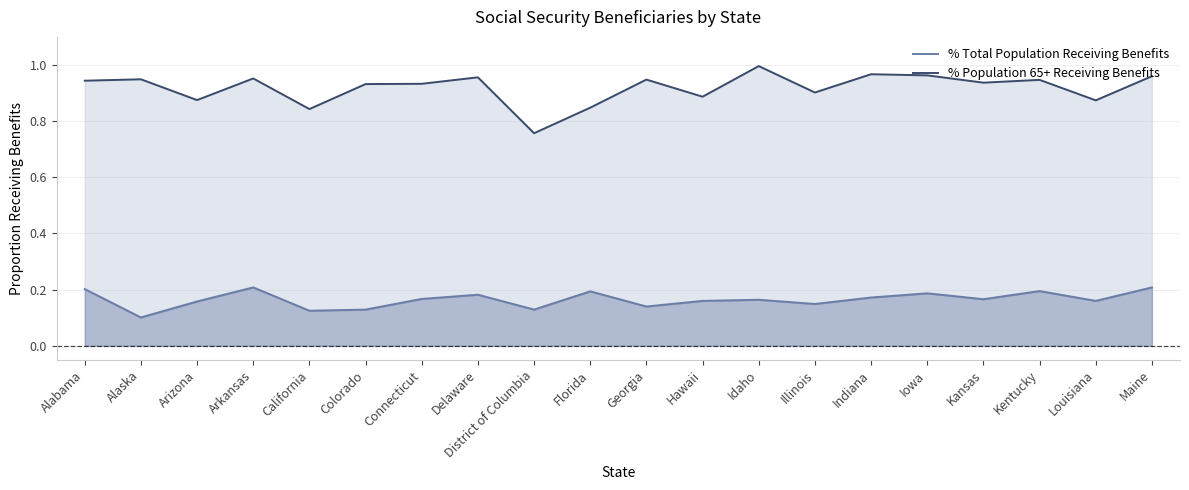

Rank the series by their average value, from highest to lowest.

% Population 65+ Receiving Benefits, % Total Population Receiving Benefits